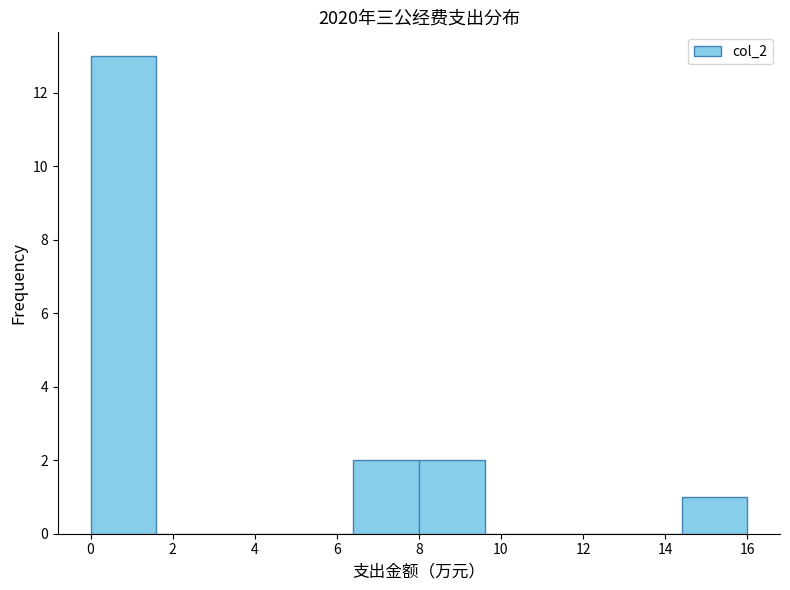

Over which range of the x-axis is the bar tallest?

0.0 to 1.6